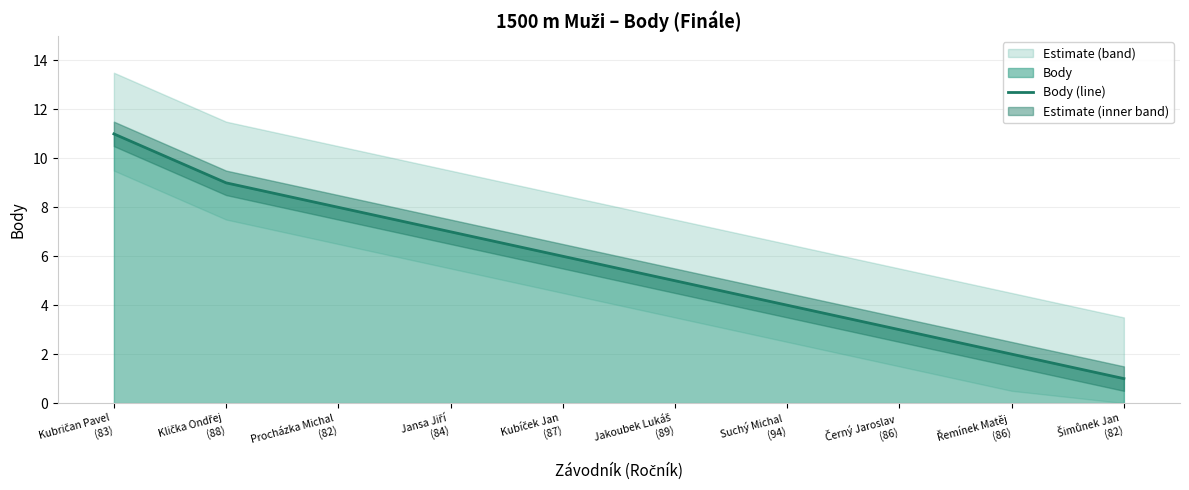

Rank the categories by value from lowest to highest.

Šimůnek Jan
(82), Řemínek Matěj
(86), Černý Jaroslav
(86), Suchý Michal
(94), Jakoubek Lukáš
(89), Kubíček Jan
(87), Jansa Jiří
(84), Procházka Michal
(82), Klička Ondřej
(88), Kubričan Pavel
(83)